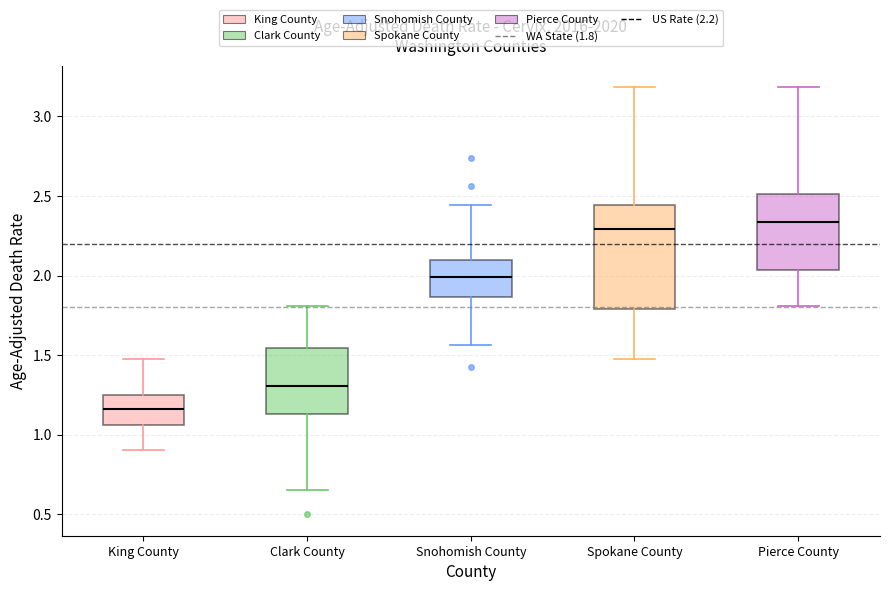

Reading left to right, transcribe this box plot: for each box, give where its median line is, the range the box spans, and where its two whiskers end, as read against the y-axis. The values are not printed on the chart, so give them approximately, as read against the axis.

King County: median 1.15, box 1.05 to 1.25, whiskers 0.90 to 1.50
Clark County: median 1.30, box 1.15 to 1.55, whiskers 0.65 to 1.80
Snohomish County: median 2.00, box 1.85 to 2.10, whiskers 1.55 to 2.45
Spokane County: median 2.30, box 1.80 to 2.45, whiskers 1.50 to 3.20
Pierce County: median 2.35, box 2.05 to 2.50, whiskers 1.80 to 3.20